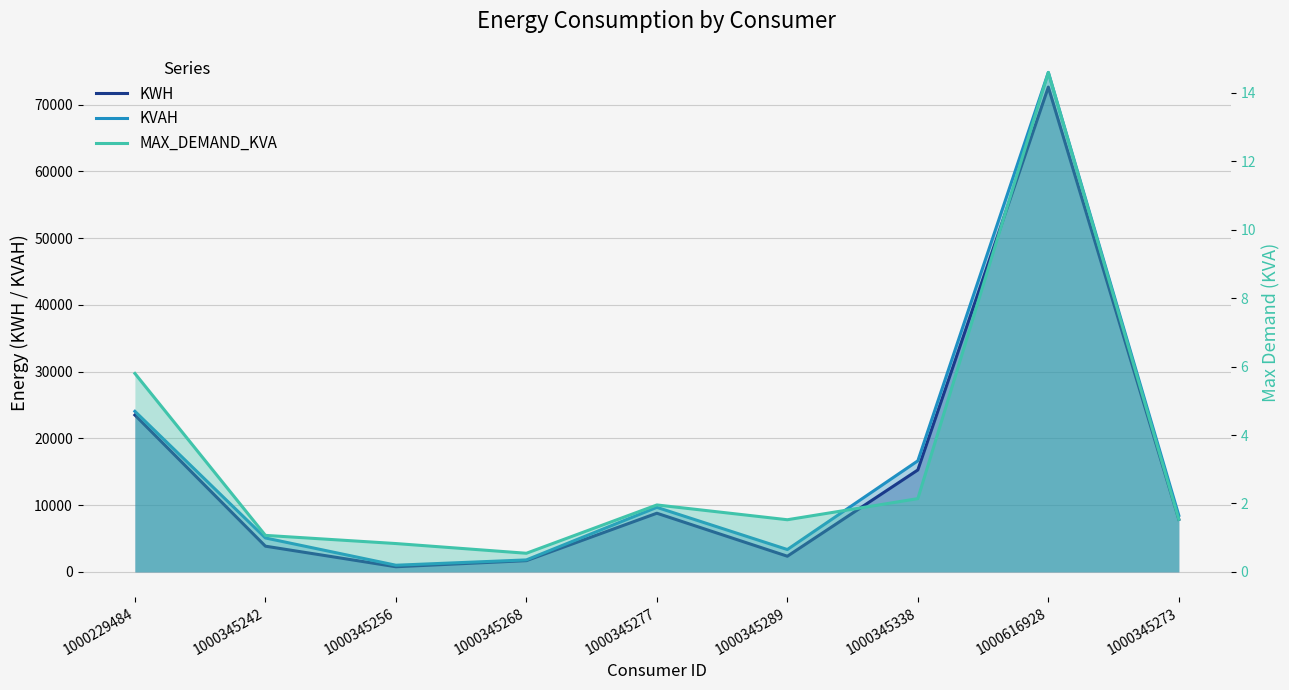

What is the difference between the MAX_DEMAND_KVA values at 1000345338 and 1000616928?

12.5